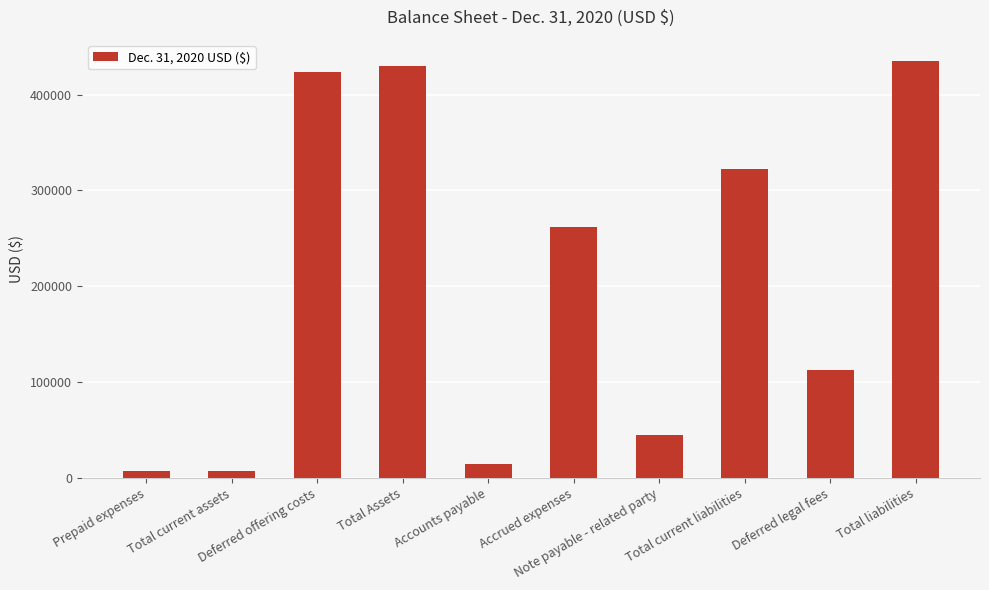

Reading left to right, what are all the values shown in this chart?

Prepaid expenses=6759	Total current assets=6759	Deferred offering costs=423000	Total Assets=429759	Accounts payable=15000	Accrued expenses=262300	Note payable - related party=45000	Total current liabilities=322300	Deferred legal fees=113000	Total liabilities=435300